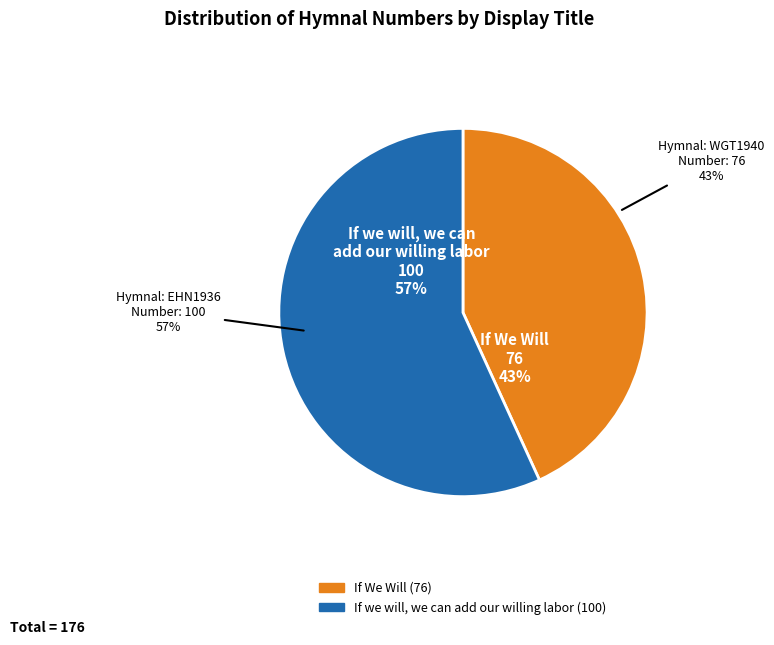

To the nearest percent, what is the difference between the largest and smallest slice percentages?

14%